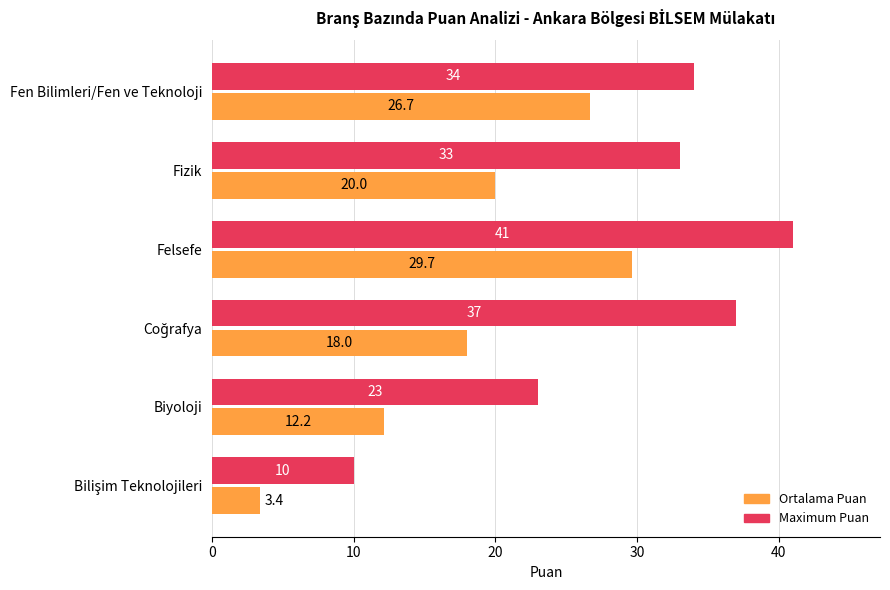

Rank the series by their average value, from lowest to highest.

Ortalama Puan, Maximum Puan